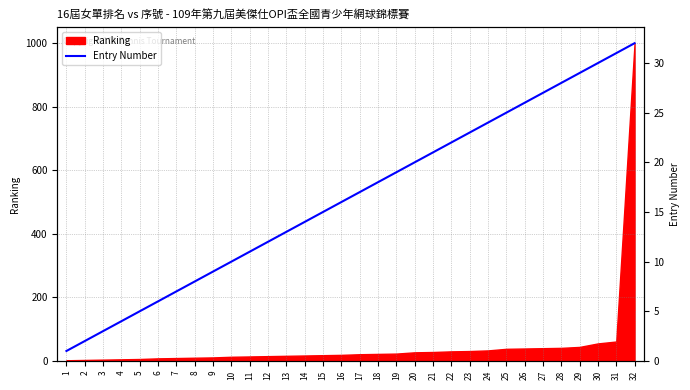

Rank the categories by value from highest to lowest.

32, 31, 30, 29, 28, 27, 26, 25, 24, 23, 22, 21, 20, 19, 18, 17, 16, 15, 14, 13, 12, 11, 10, 9, 8, 7, 6, 5, 4, 3, 2, 1